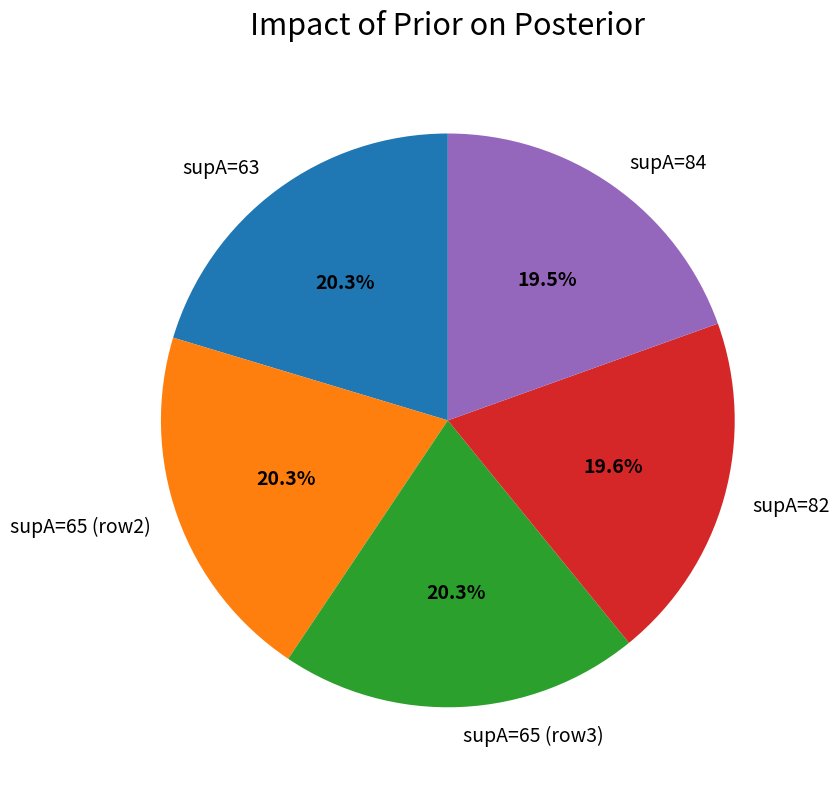

Combined, what portion of the pie is supA=65 (row2) and supA=84?

39.8%